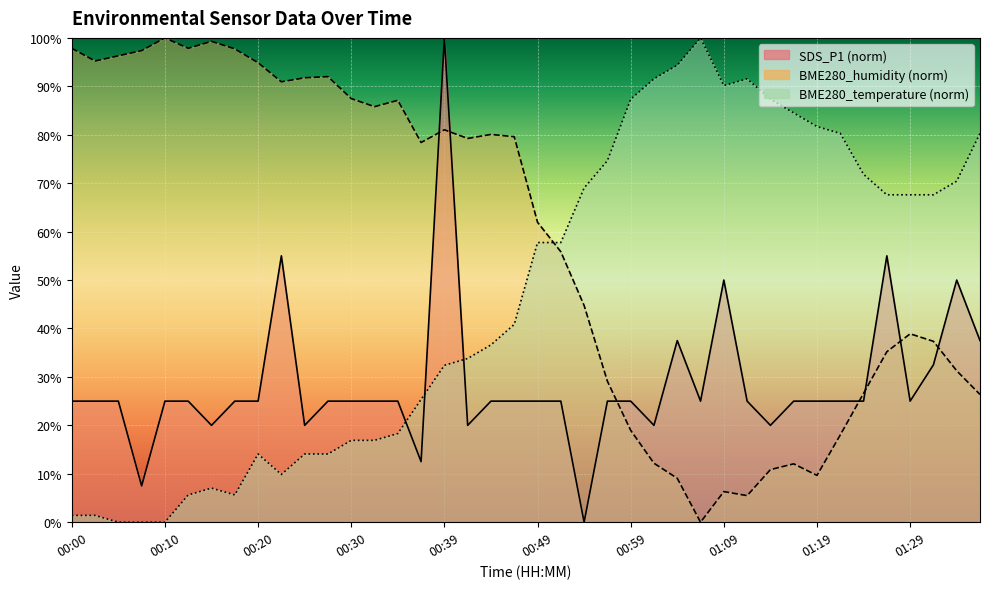

What is the difference between the highest and lowest values at 00:20?

80.8